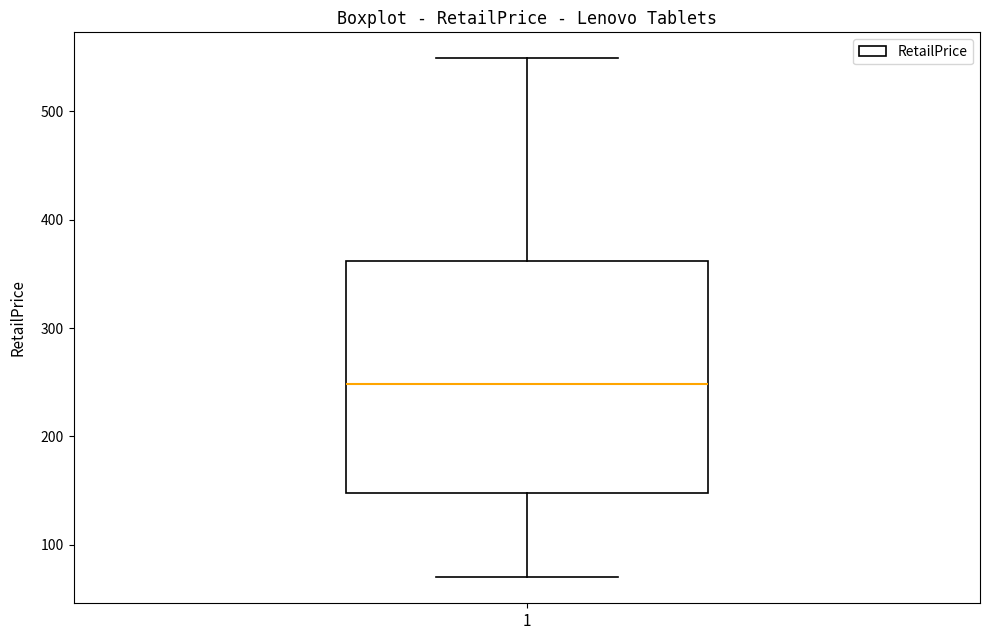

Read this box plot against the y-axis: the position of the median line, the range covered by the box, and the ends of both whiskers. The values are not printed on the chart, so give them approximately, as read against the axis.

median 250, box 150 to 360, whiskers 70 to 550